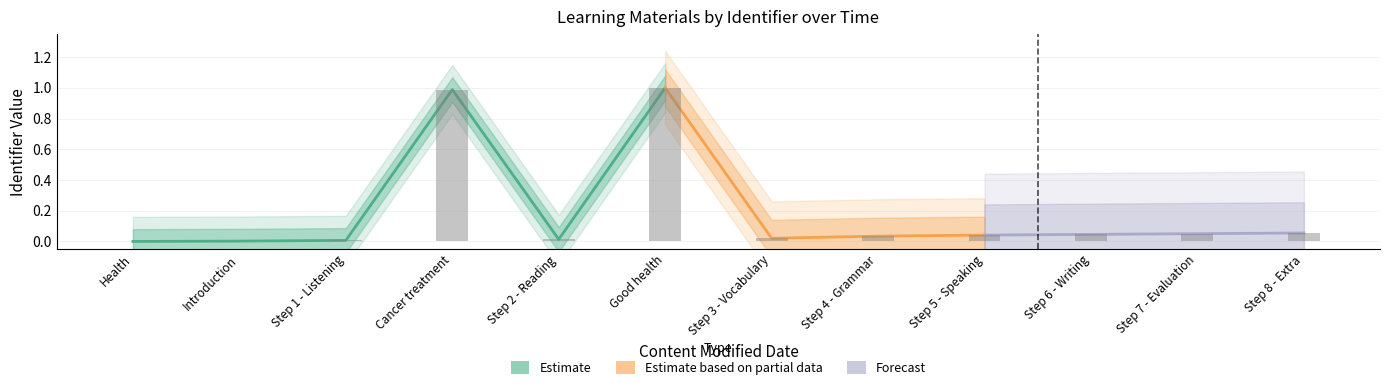

List the labels in order of value, smallest first.

Health, Introduction, Step 1 - Listening, Step 2 - Reading, Step 3 - Vocabulary, Step 4 - Grammar, Step 5 - Speaking, Step 6 - Writing, Step 7 - Evaluation, Step 8 - Extra, Cancer treatment, Good health